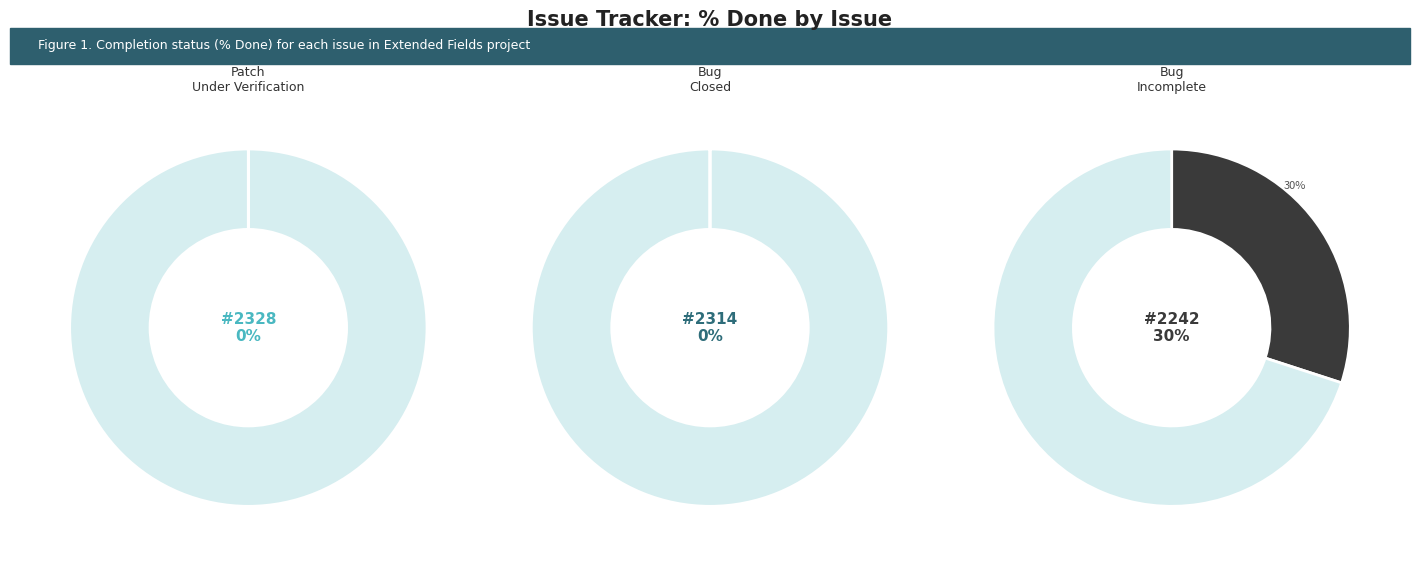

True or false: 2314 accounts for 8% of the total.

False